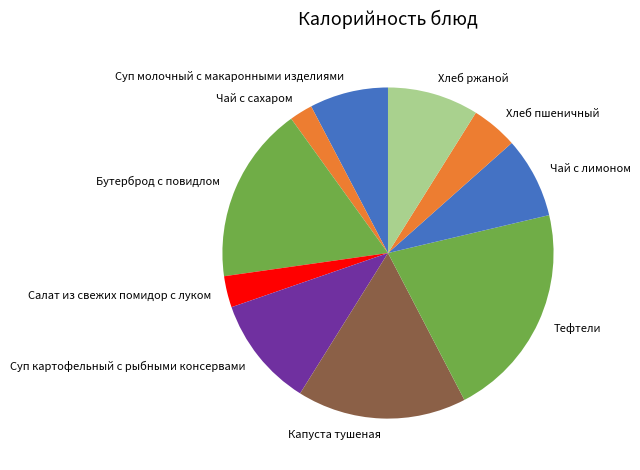

Which category has the biggest portion of the pie?

Тефтели